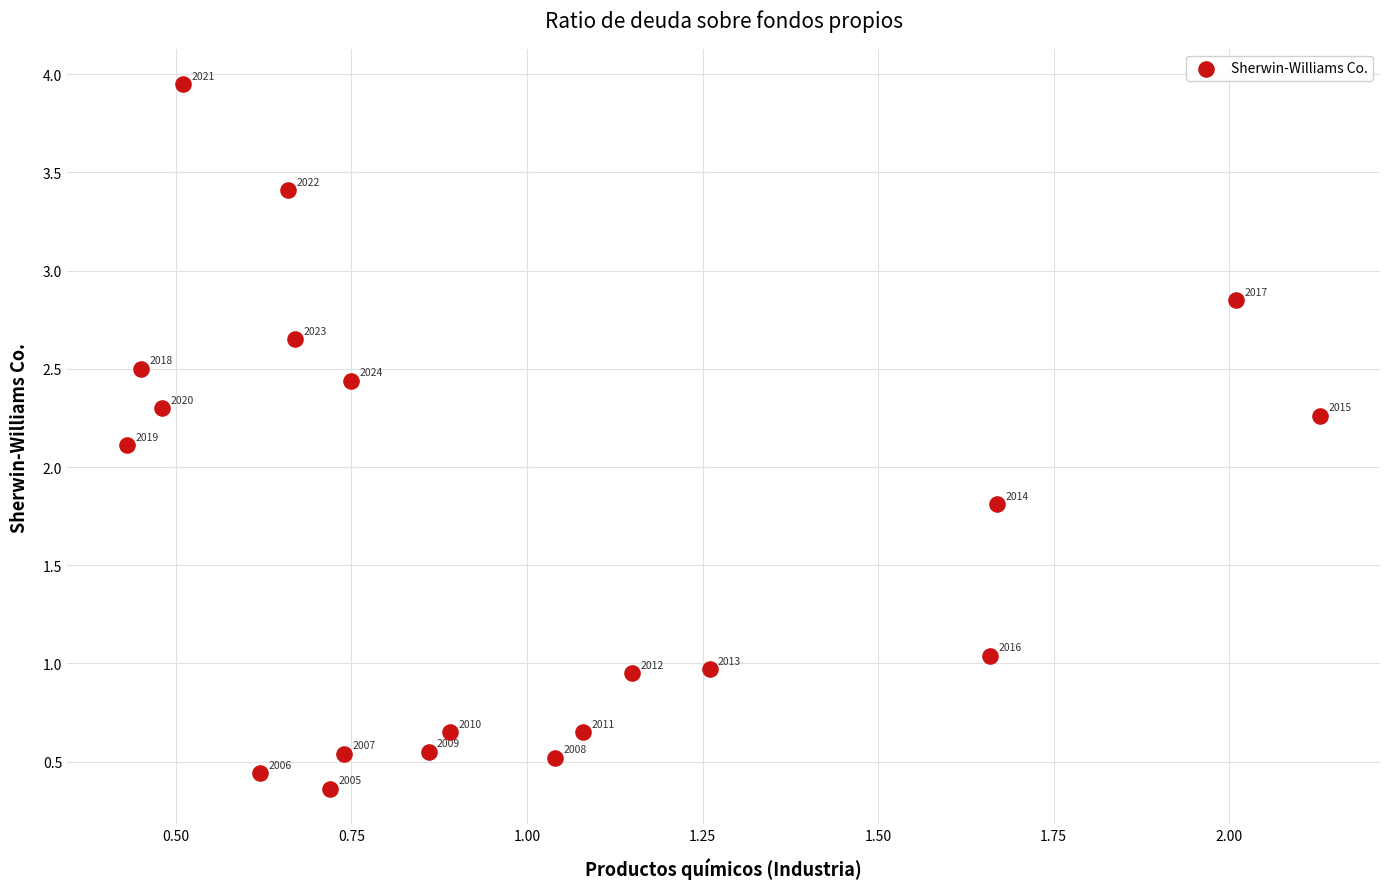

What is the range of Y values (max minus min)?

3.6